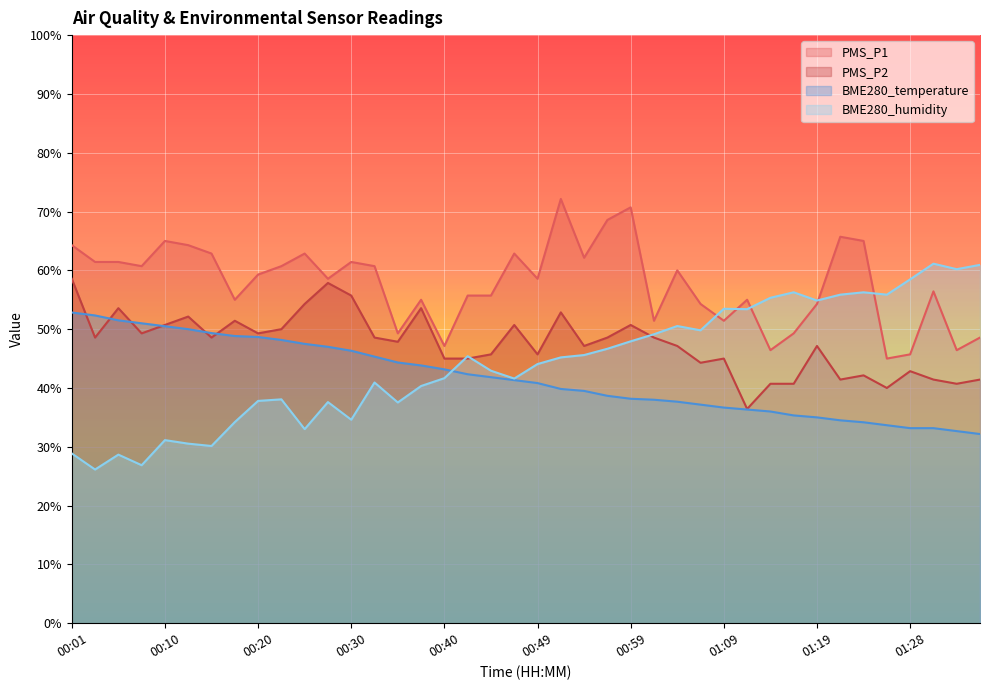

True or false: PMS_P2 and PMS_P1 intersect in this chart.

False